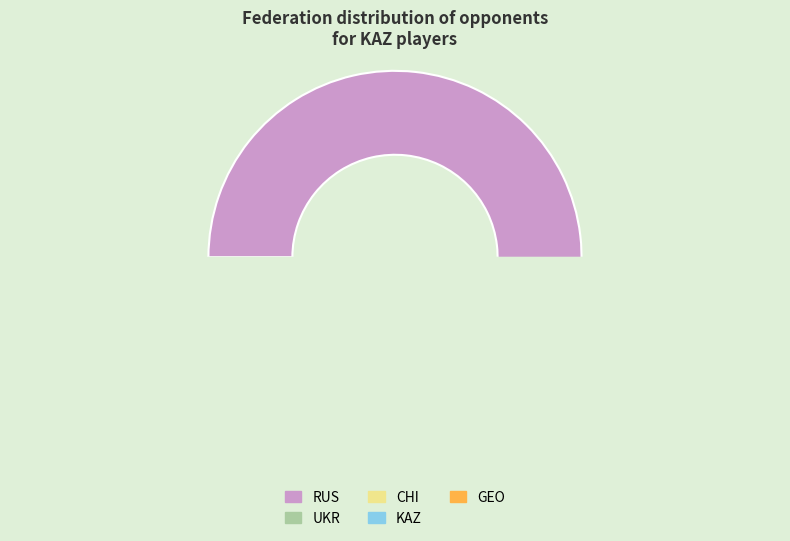

Does GEO account for over 50% of the chart?

No